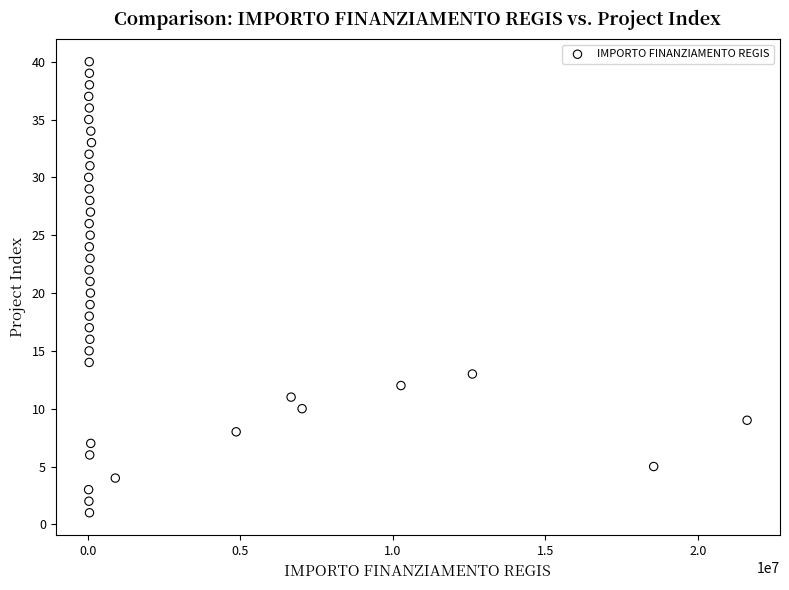

What is the range of Y values (max minus min)?

39